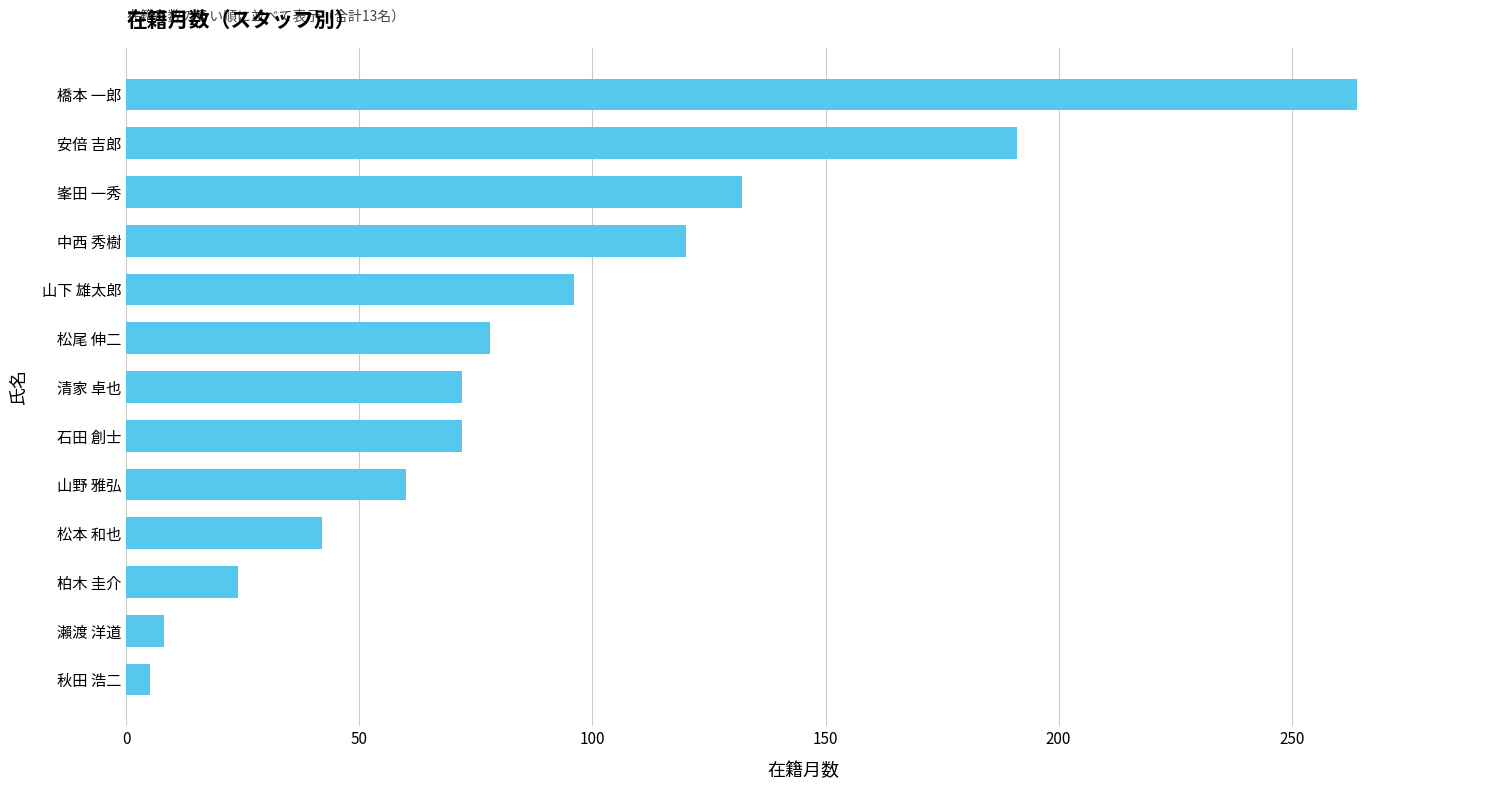

The chart shows a value of 191 at 安倍 吉郎. True or false?

True